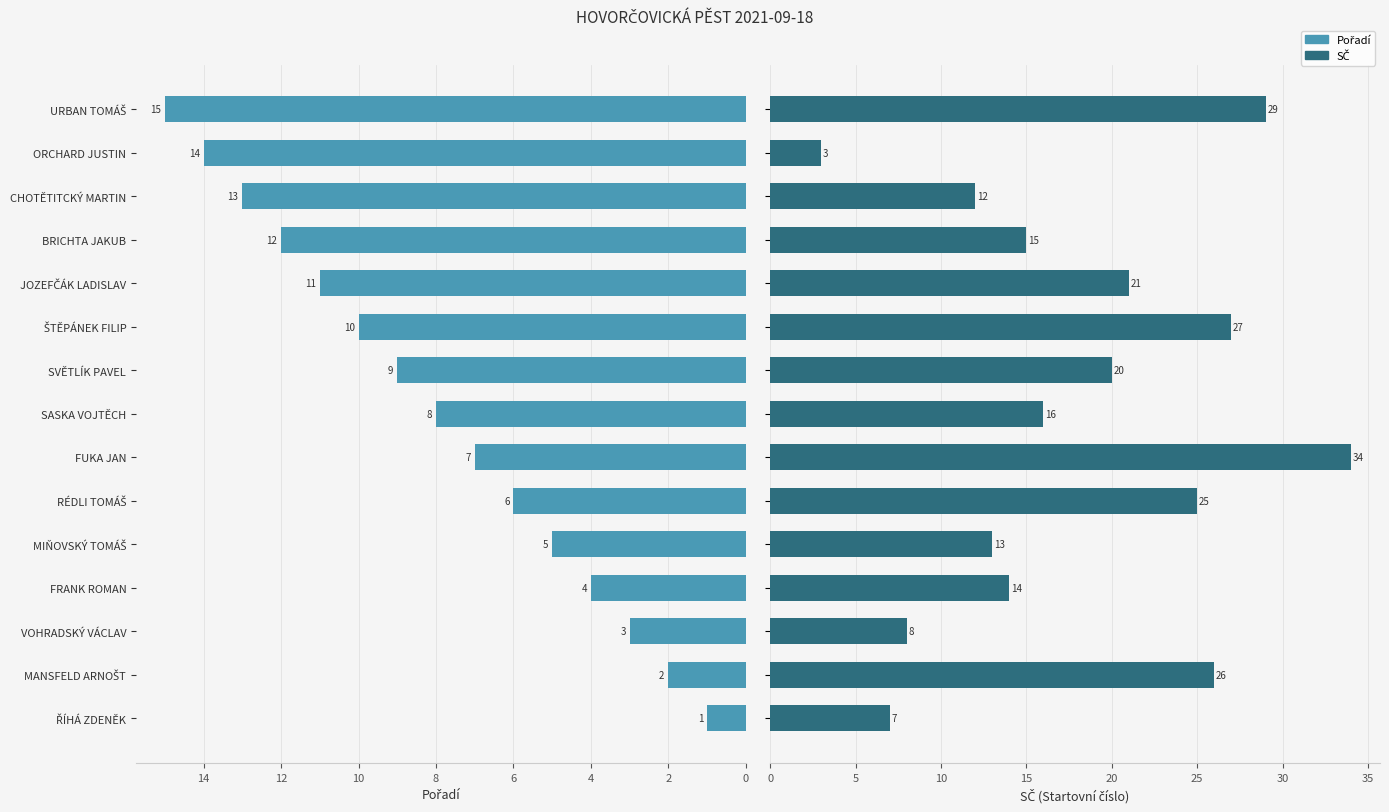

What is the difference between the maximum and second lowest values in the SČ series?

27